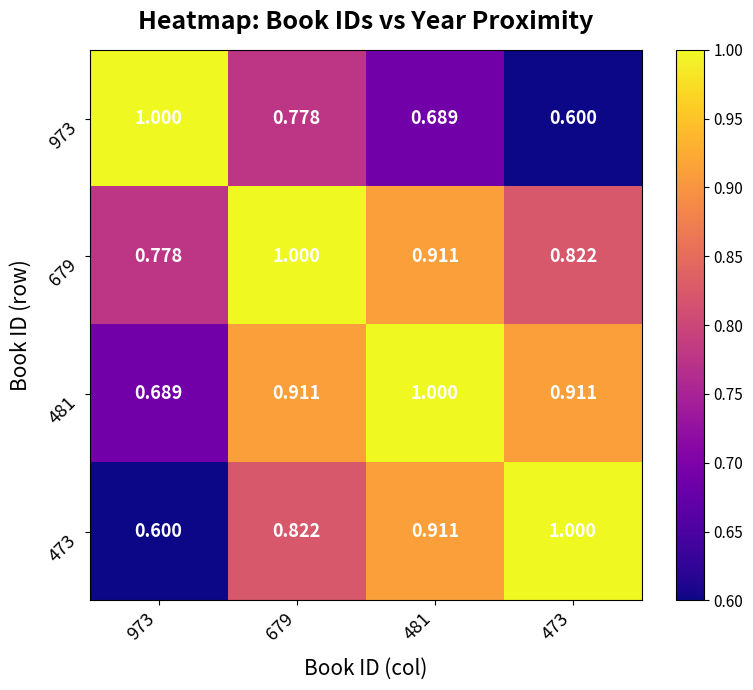

At how many categories does at least one series exceed 0?

4